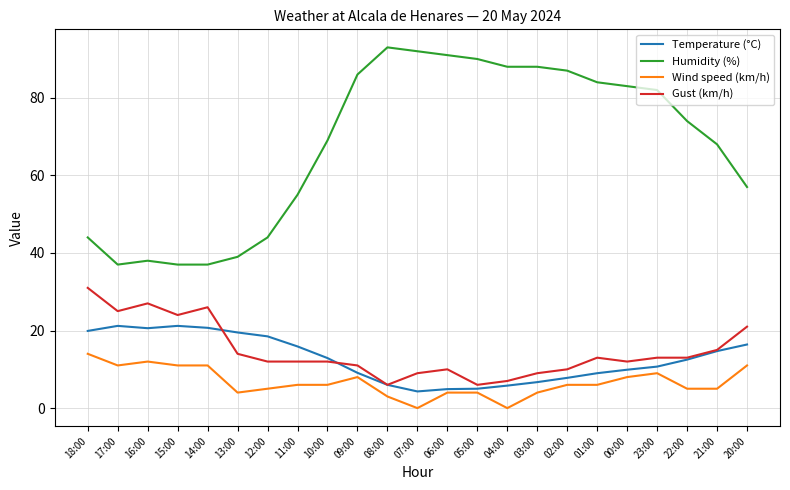

What is the lowest value of the Gust (km/h) series?

6.0